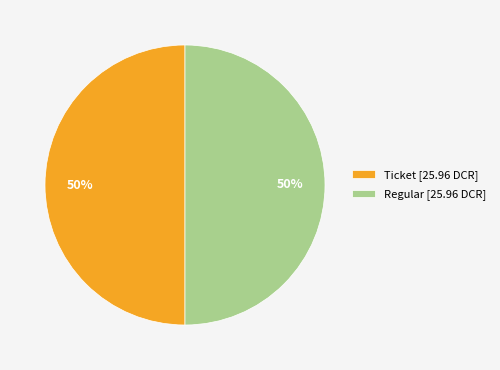

Is it true that Ticket [25.96 DCR] is 50% of the pie?

True